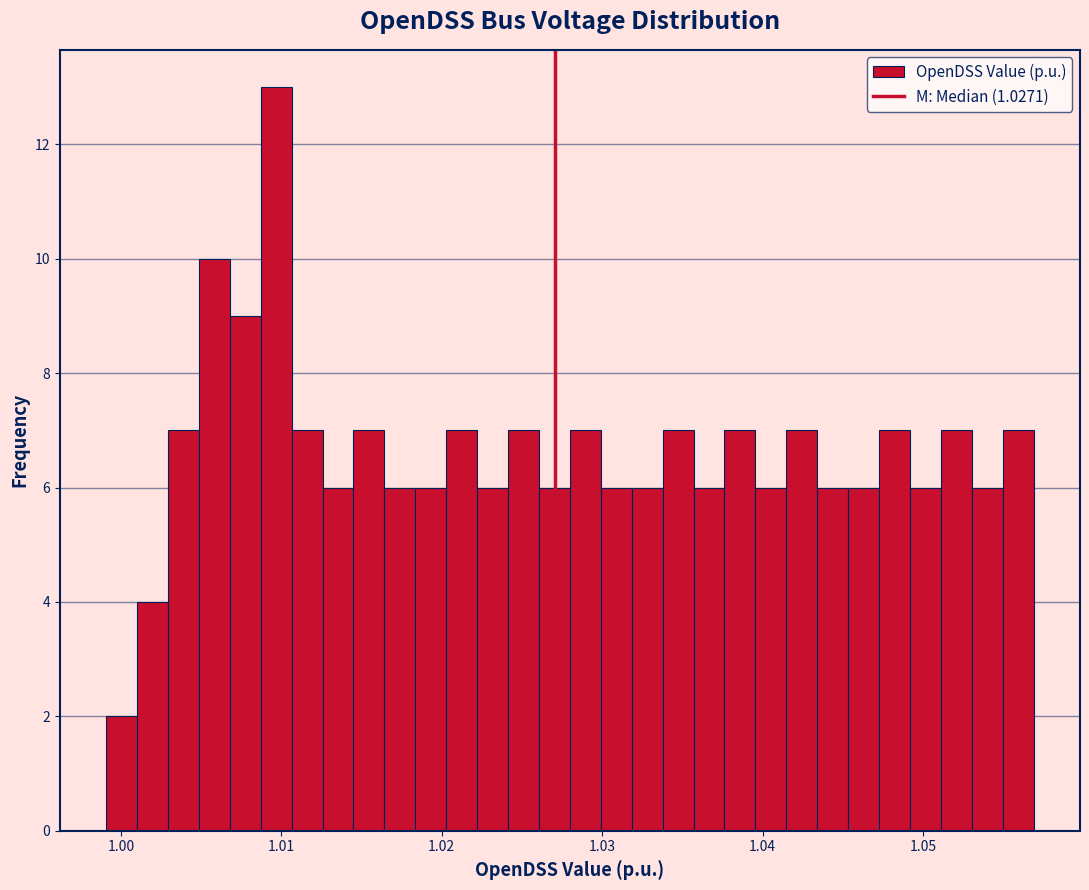

Around what value on the x-axis is the tallest bar? Give the approximate position of its centre, as read against the axis.

1.010